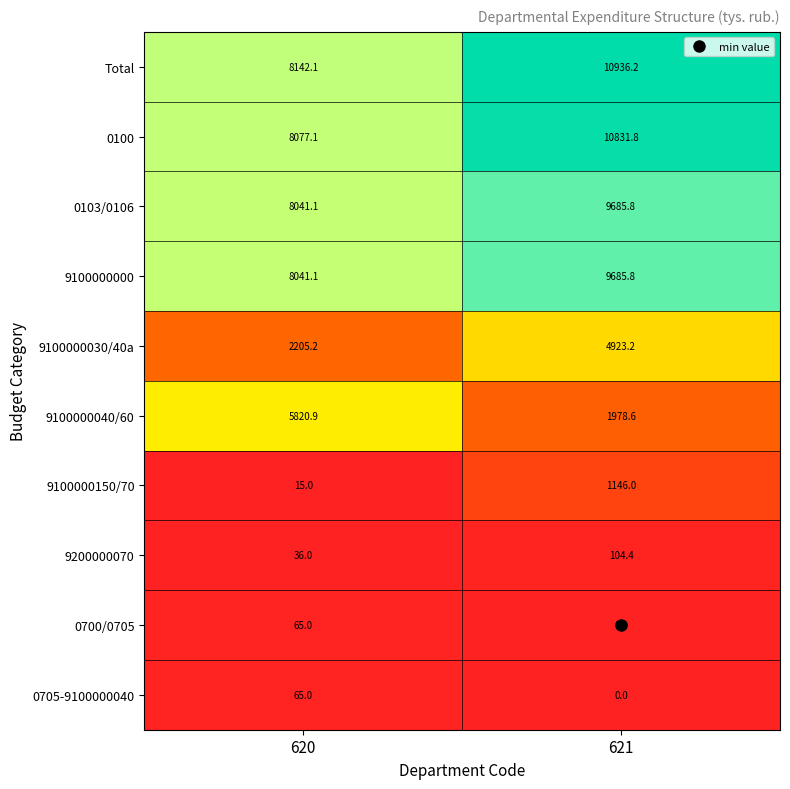

How many distinct data groups are displayed?

10